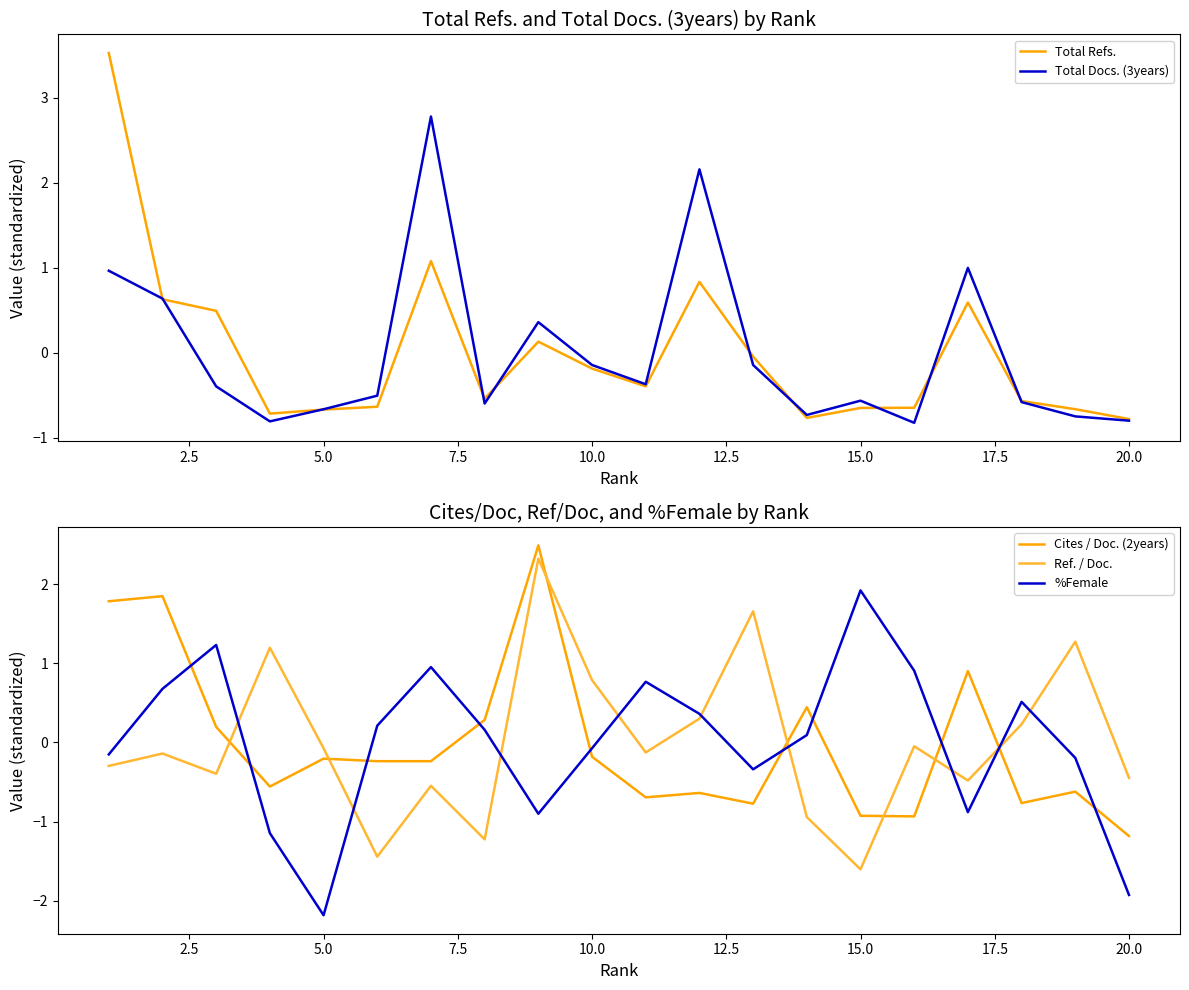

True or false: Total Docs. (3years) has more than 0 interior local peaks.

True